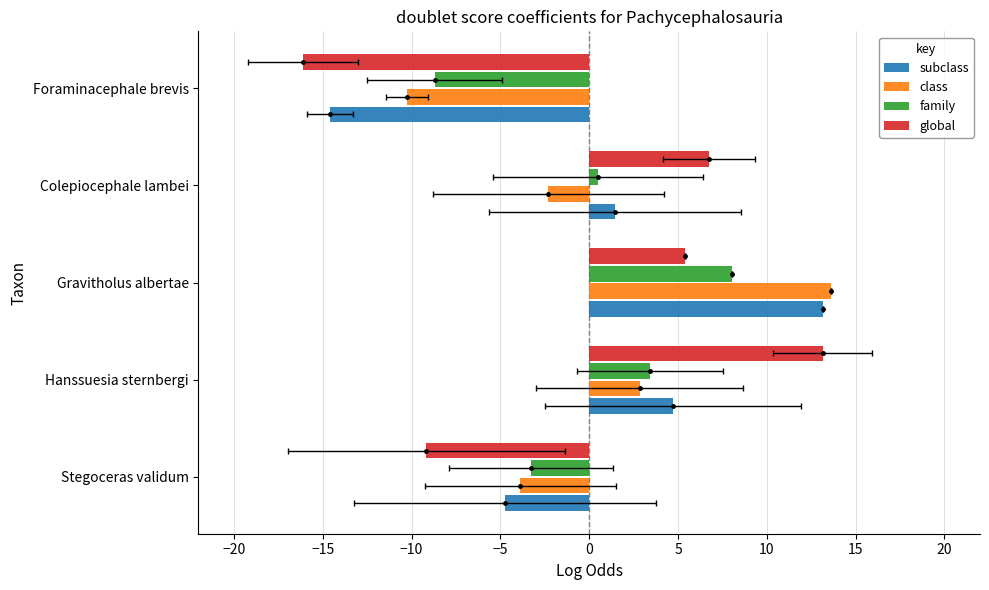

How many groups of bars are there?

5